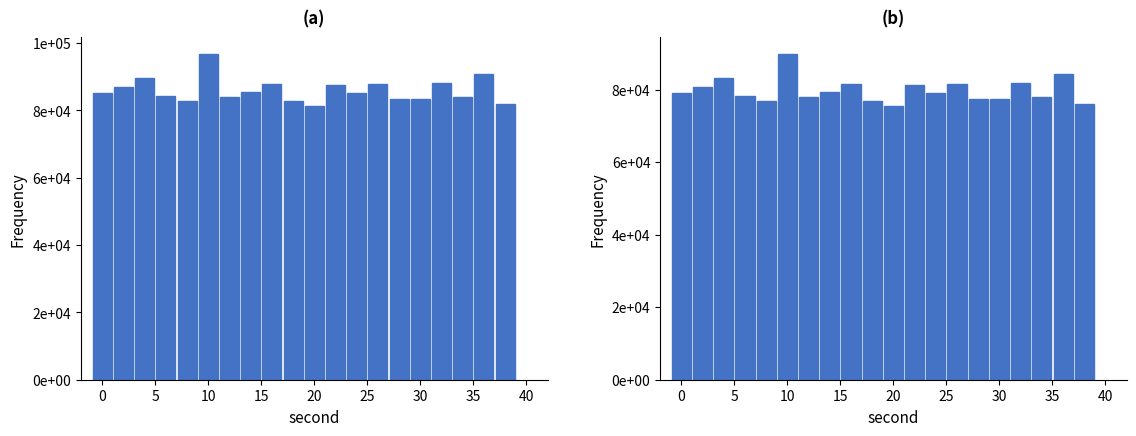

Reading right to left, list all the values displayed in this chart.

76189.8	84402.2	77983.7	81924.1	77464.3	77416.5	81624.5	79013.5	81395.2	75537.4	76957.9	81464.5	79503.9	78107.0	89978.2	76982.0	78146.0	83283.7	80803.7	79046.1